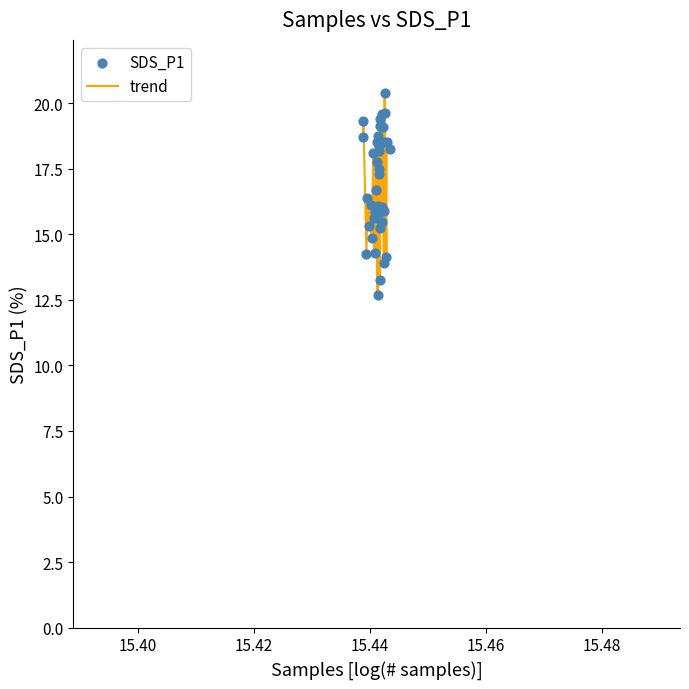

What is the difference between the maximum and minimum values?

7.7